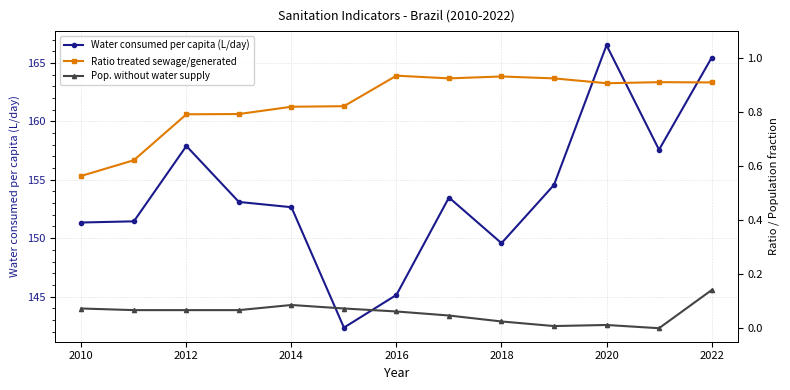

What is the minimum value for Water consumed per capita (L/day)?

142.3